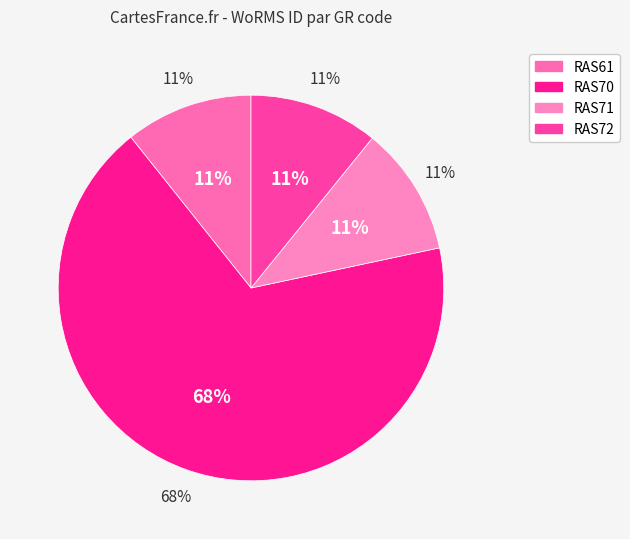

What percentage is the RAS72 slice, to the nearest percent?

11%